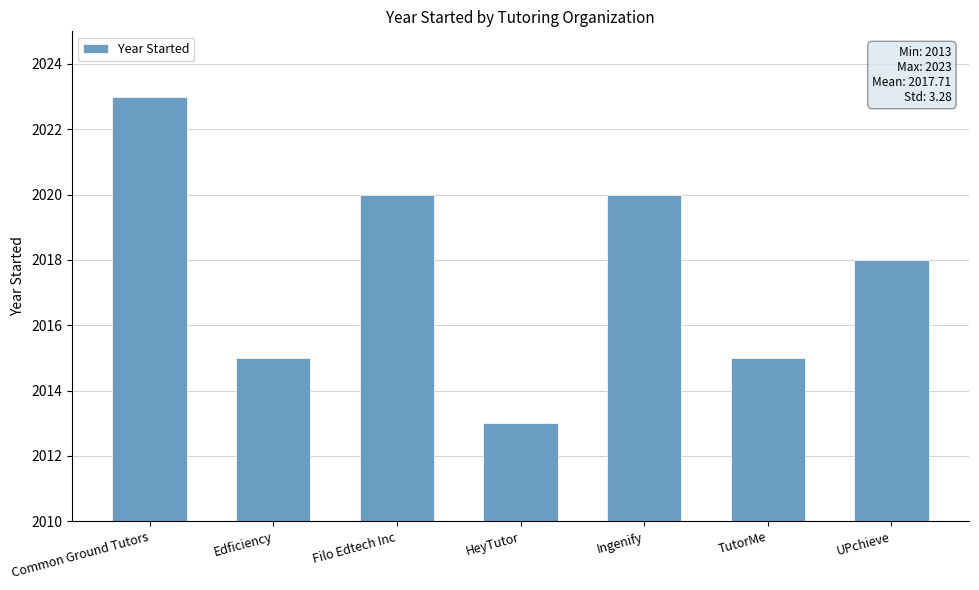

Which has a higher value, TutorMe or Common Ground Tutors?

Common Ground Tutors